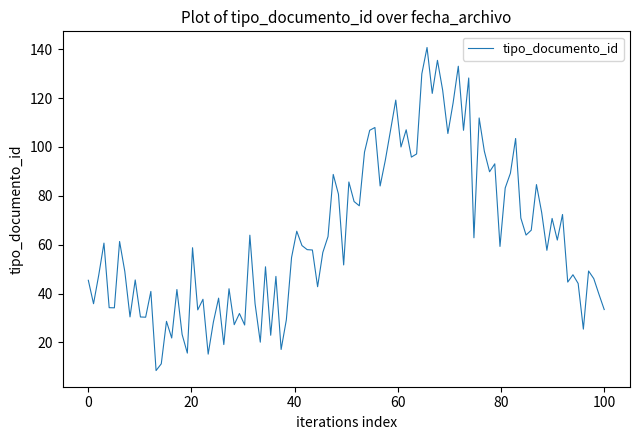

What is the sum of all values?

6366.2